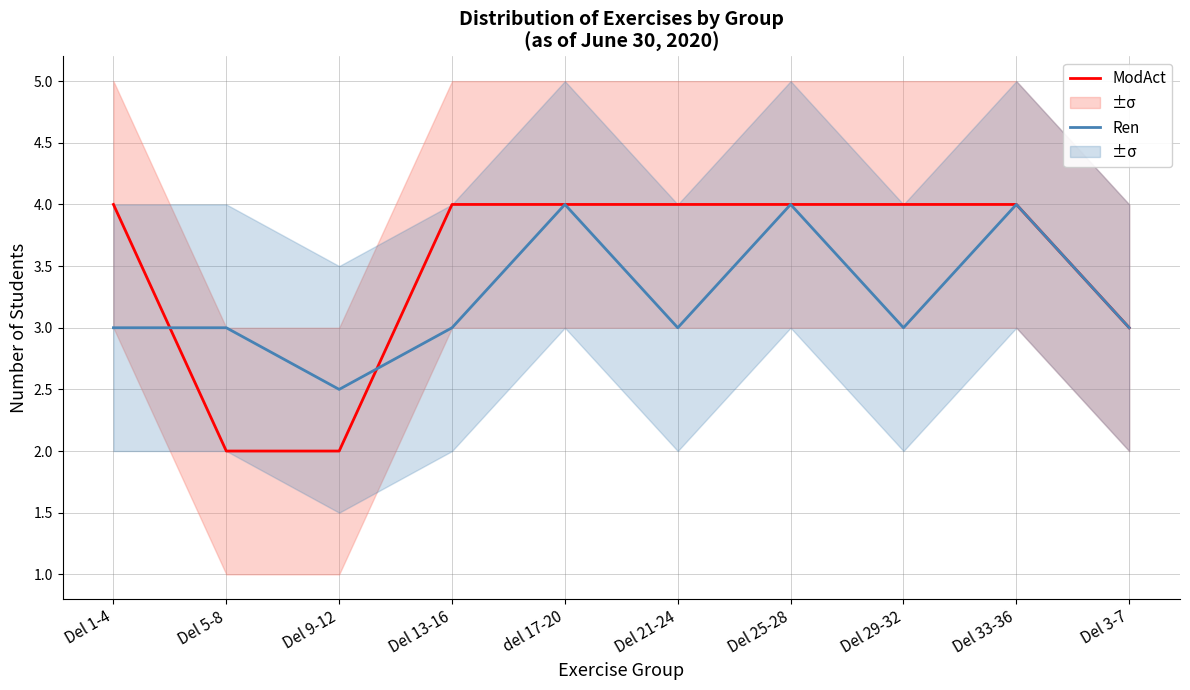

How many times do Ren and ModAct cross each other?

2